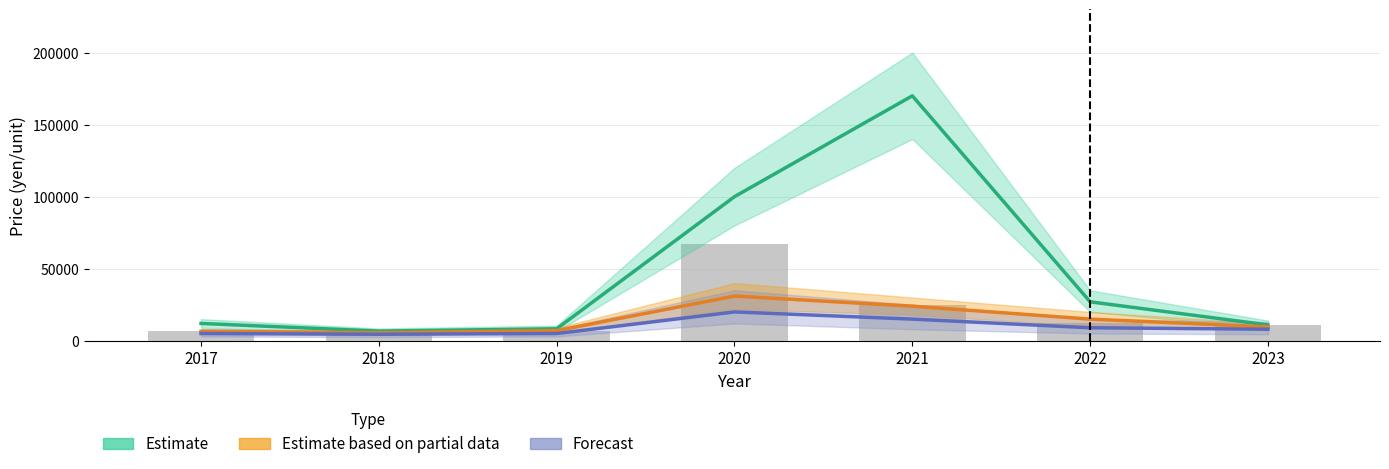

At how many categories does at least one series exceed 134903?

1